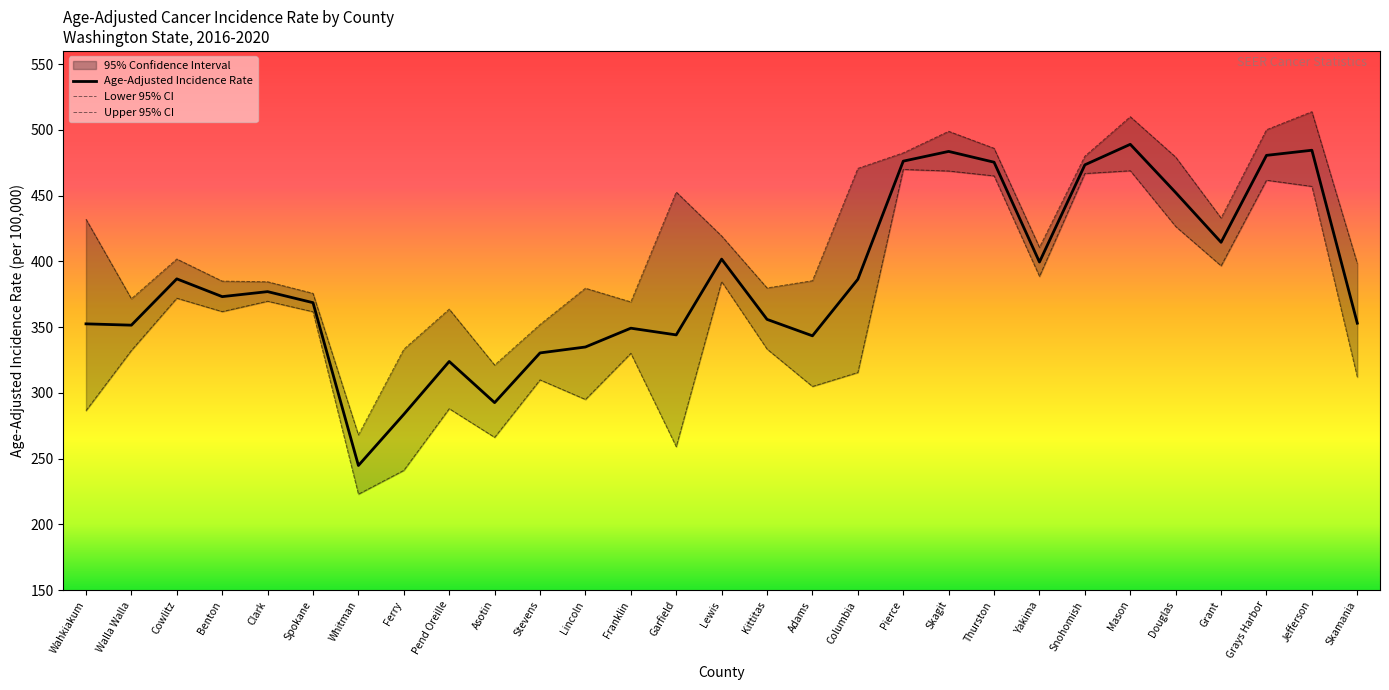

Where is the first local maximum for Lower 95% CI?

Cowlitz